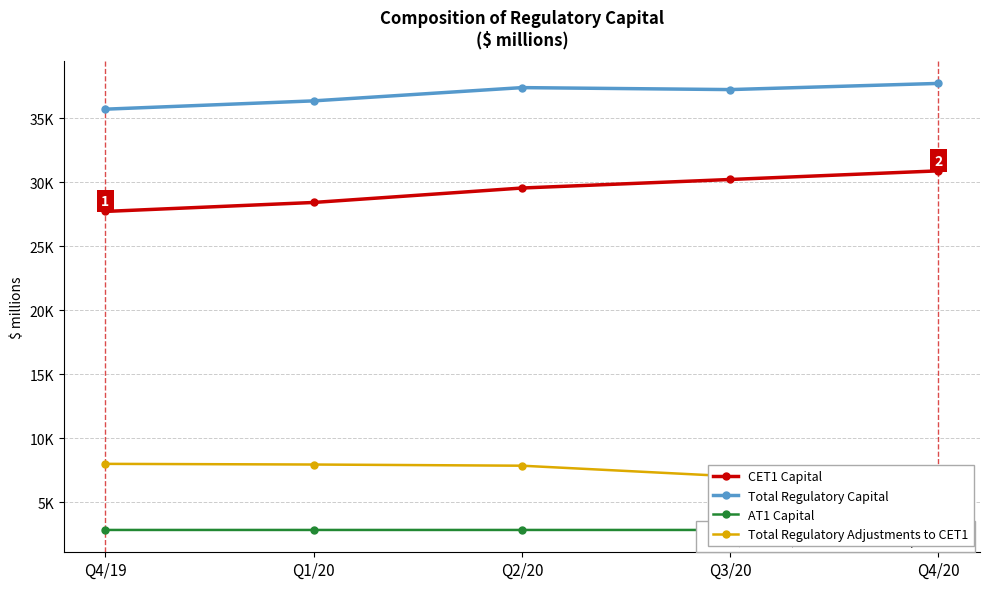

What is the difference between the Total Regulatory Capital values at Q2/20 and Q3/20?

154